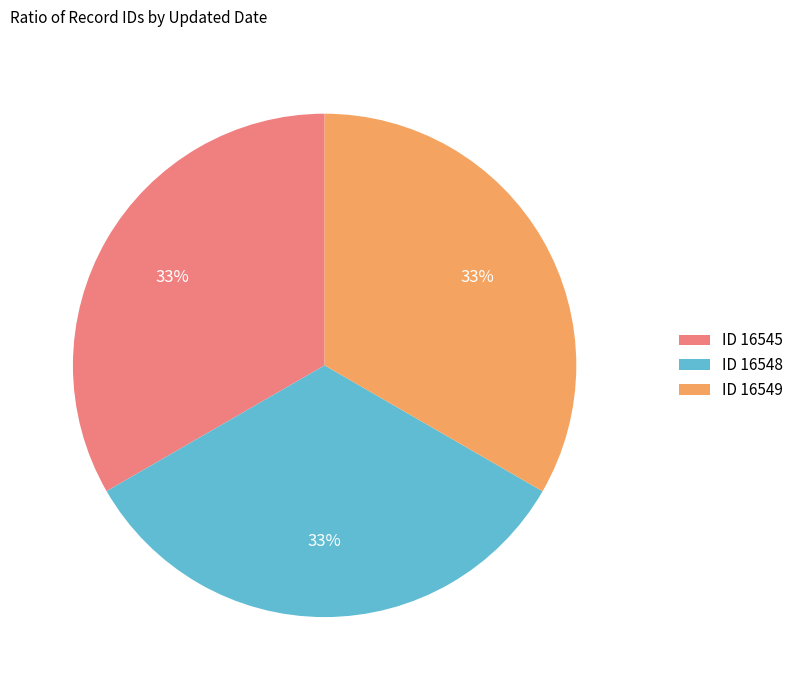

What percentage is the ID 16545 slice, to the nearest percent?

33%